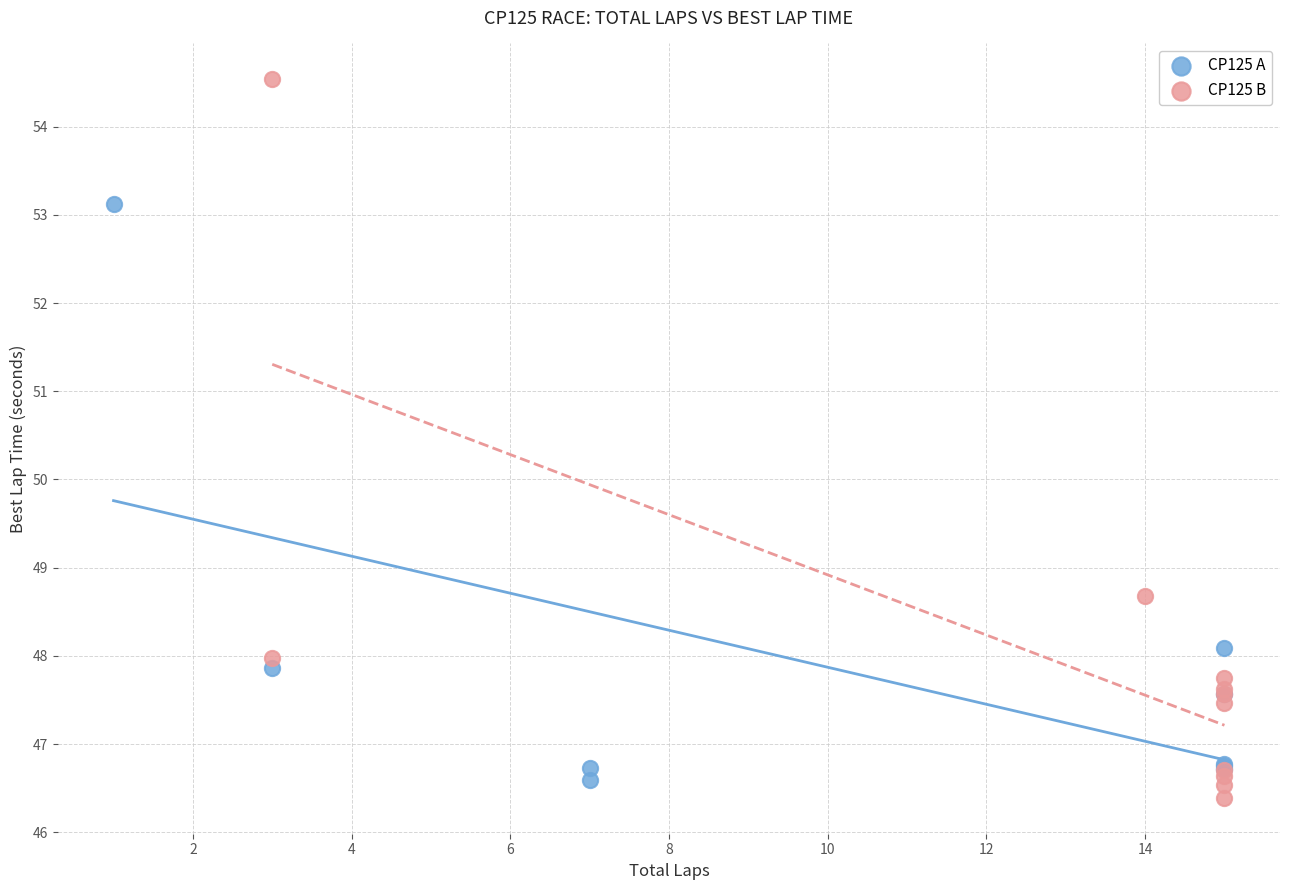

Which series reaches the maximum Y coordinate?

CP125 B